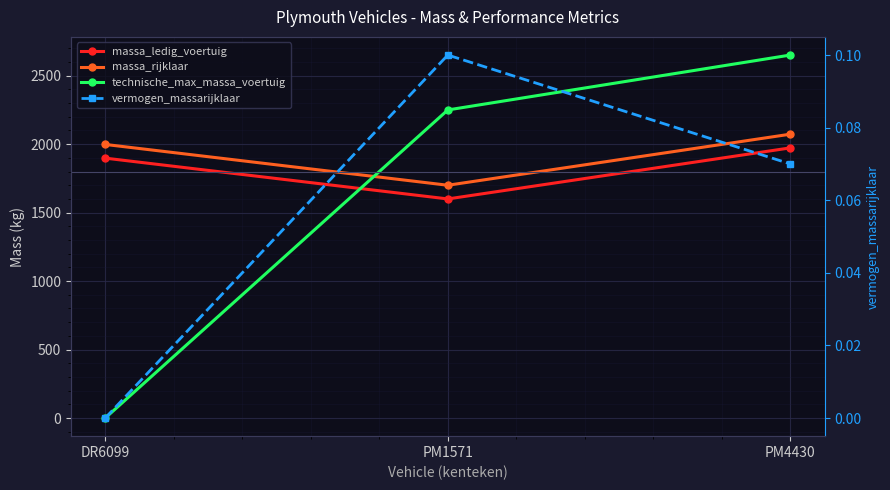

What is the value of the massa_rijklaar point at the 1st from the left?

1998.0